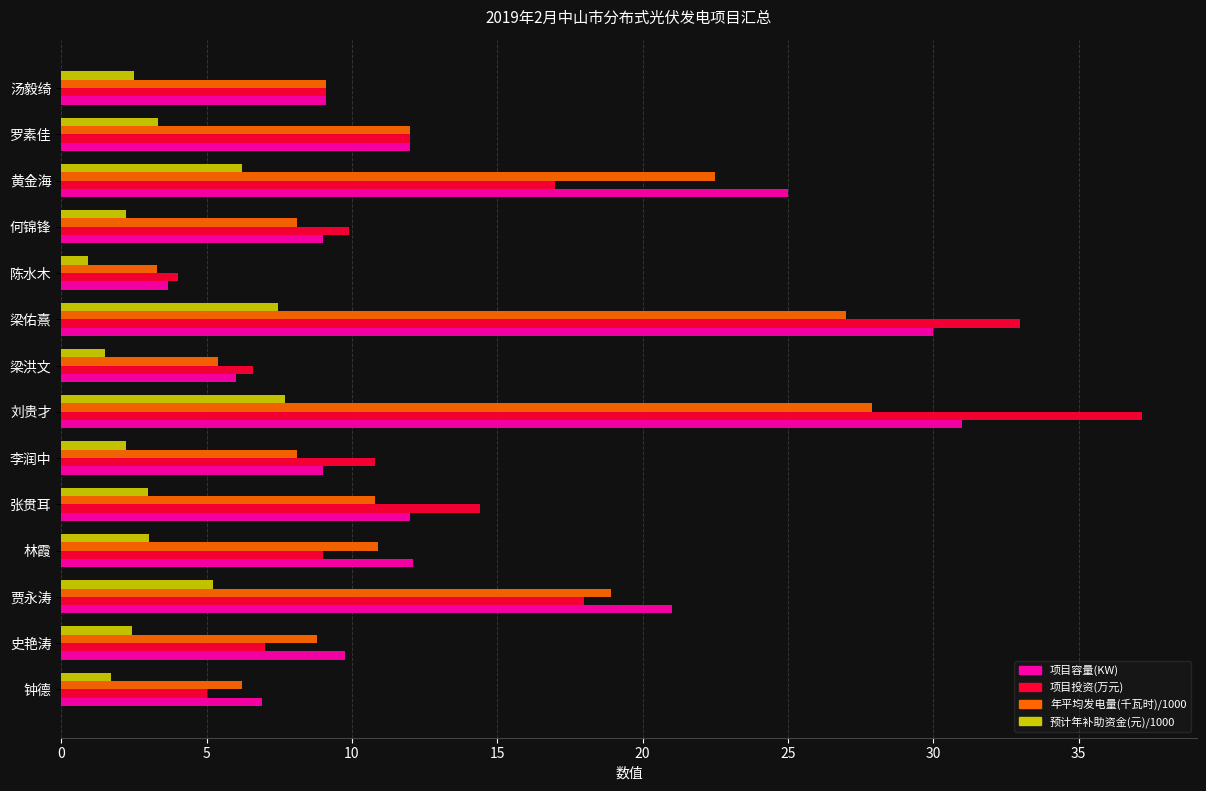

What is the highest value of the 年平均发电量(千瓦时)/1000 series?

27.9